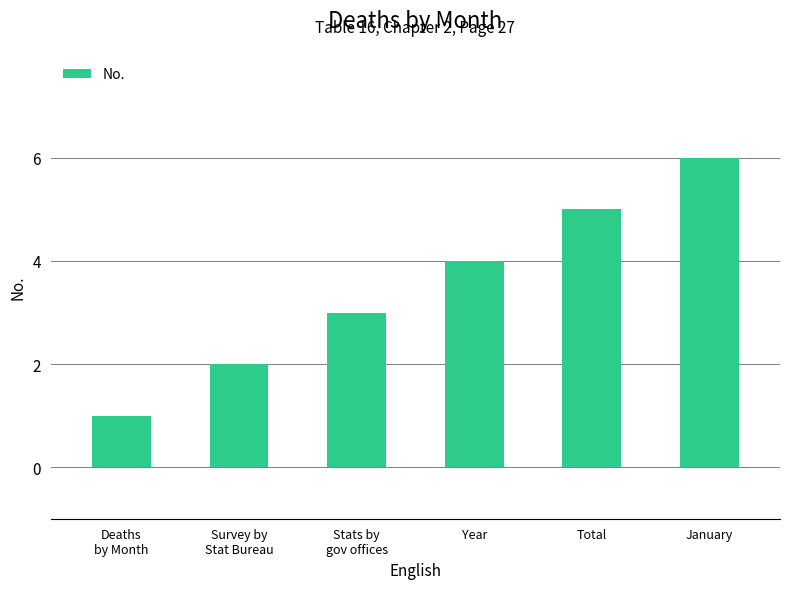

What is the sum of all values?

21